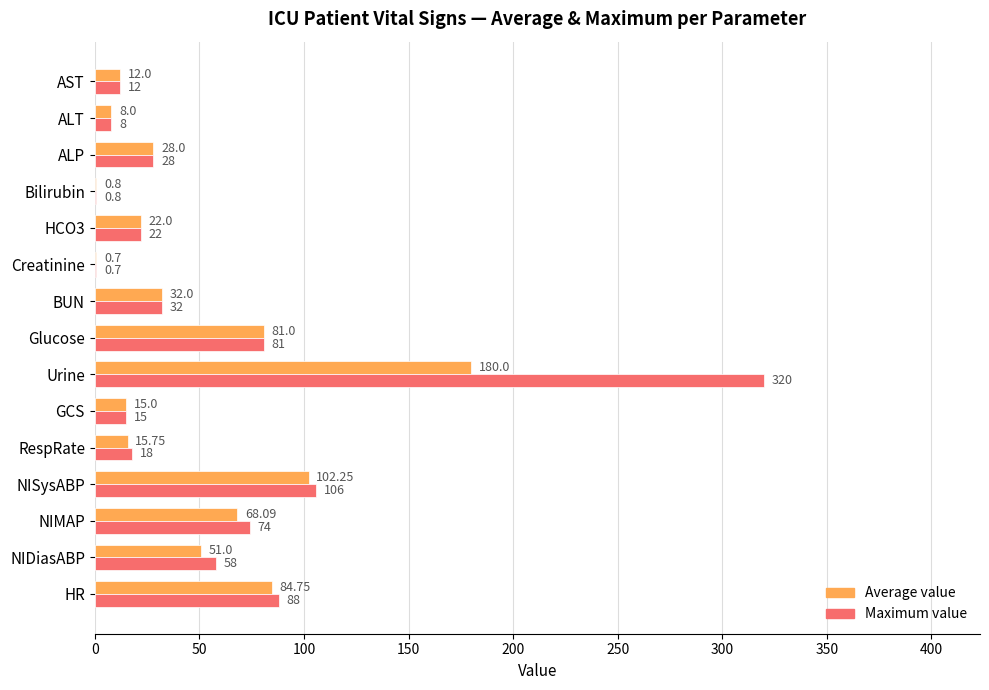

Which series has the largest total across all categories?

Maximum value